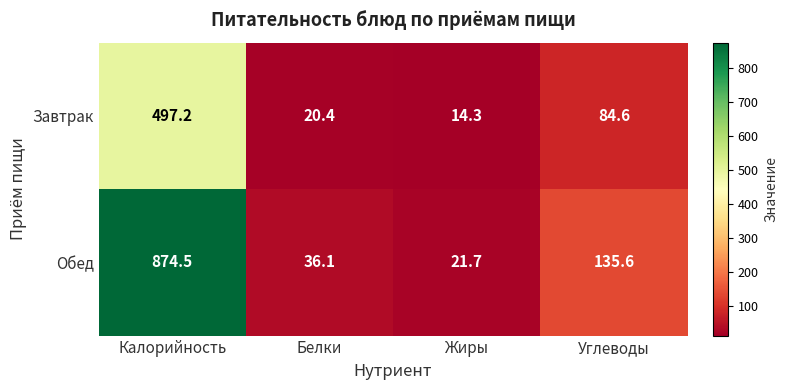

True or false: Обед has a value of 20.0 at Белки.

False